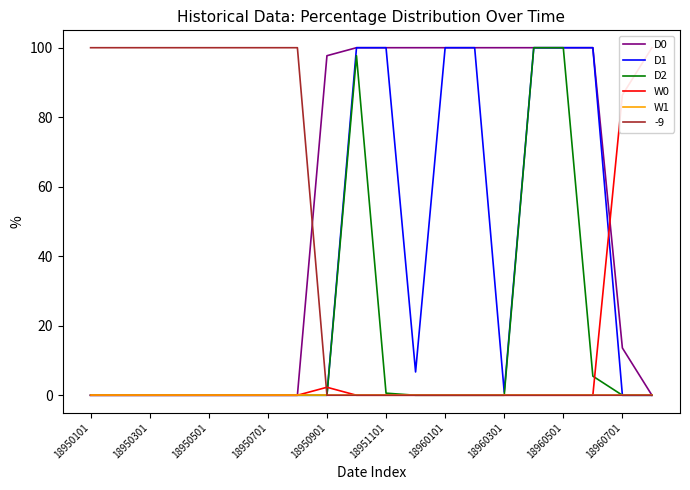

Is it true that D0 equals 0.0 at 18950301?

True